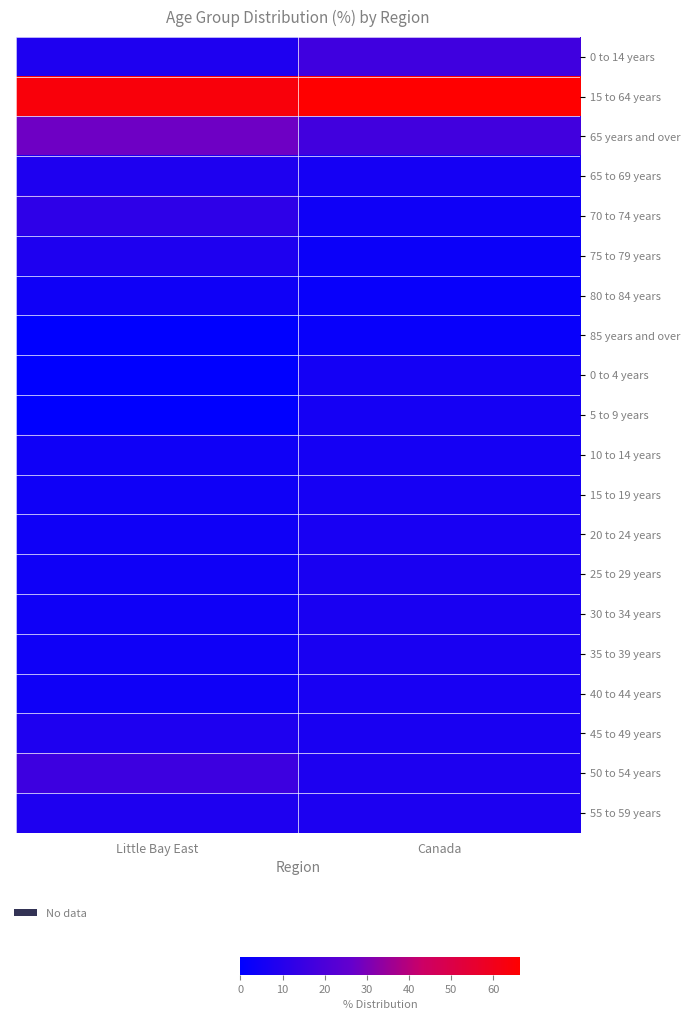

Which series has the largest total across all categories?

15 to 64 years